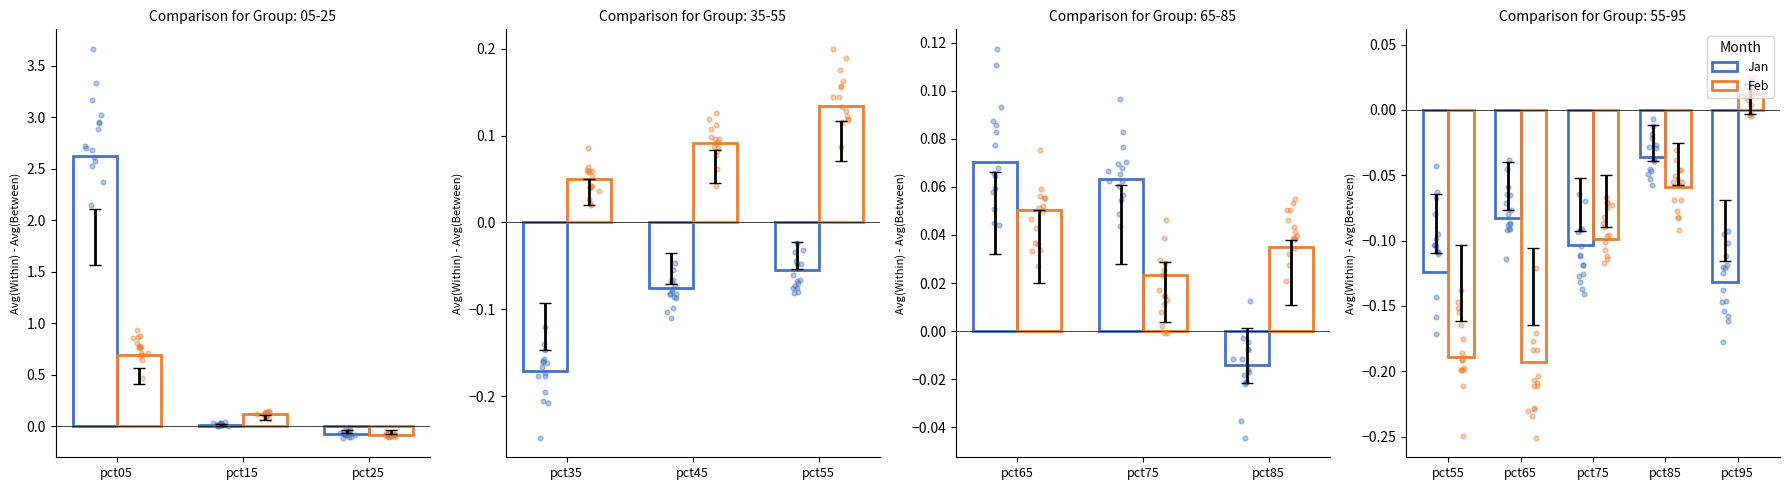

Which series reaches the maximum Y coordinate?

Jan